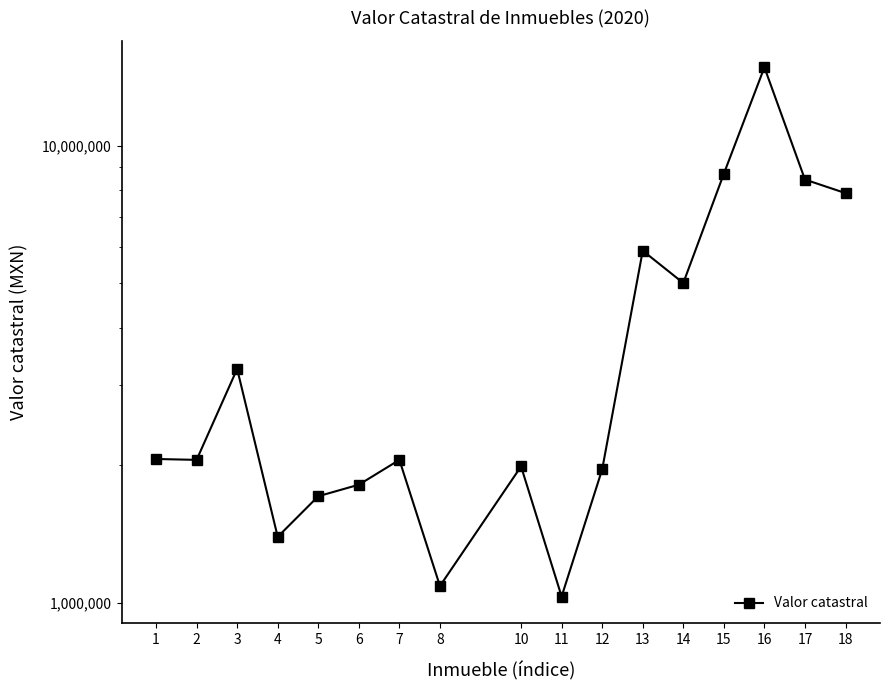

What is the sum of all values?

71164748.2